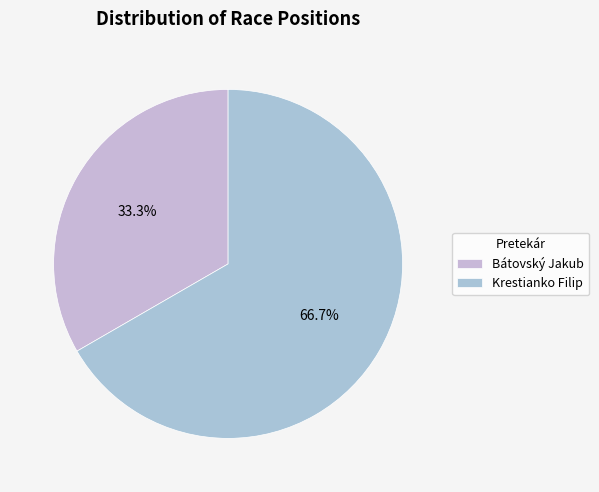

What is the majority slice?

Krestianko Filip